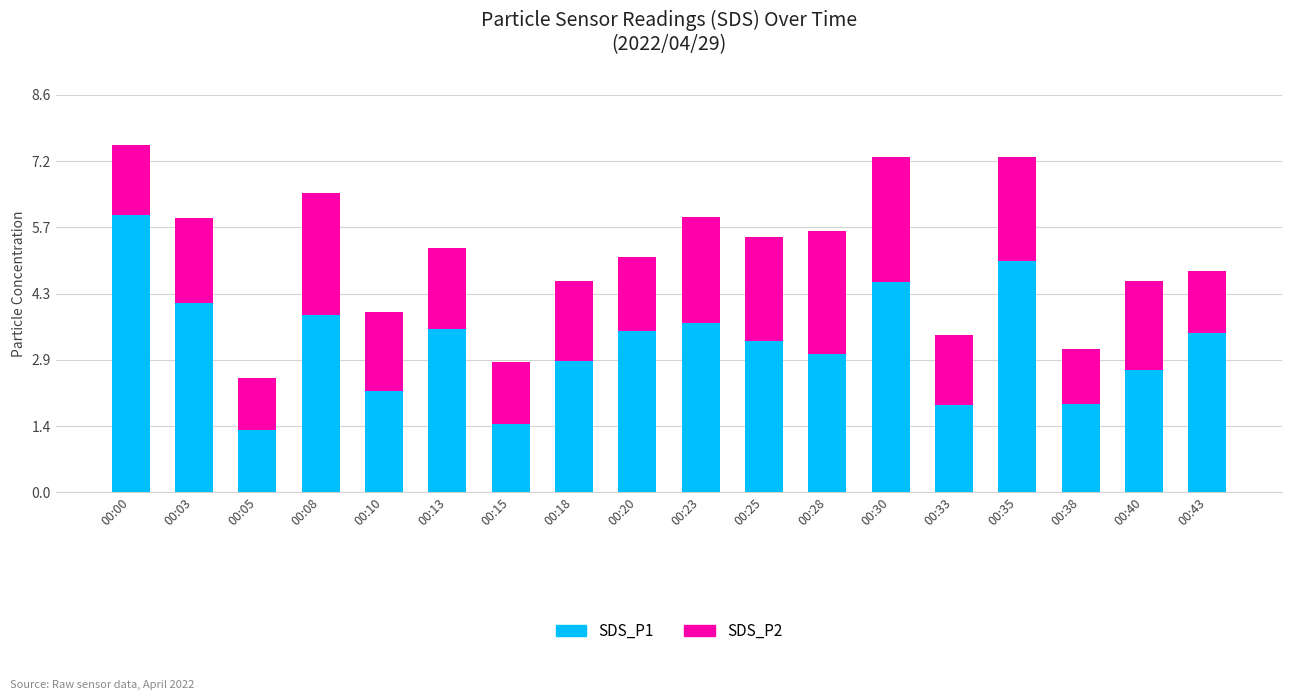

What is the average value of the SDS_P1 series?

3.2